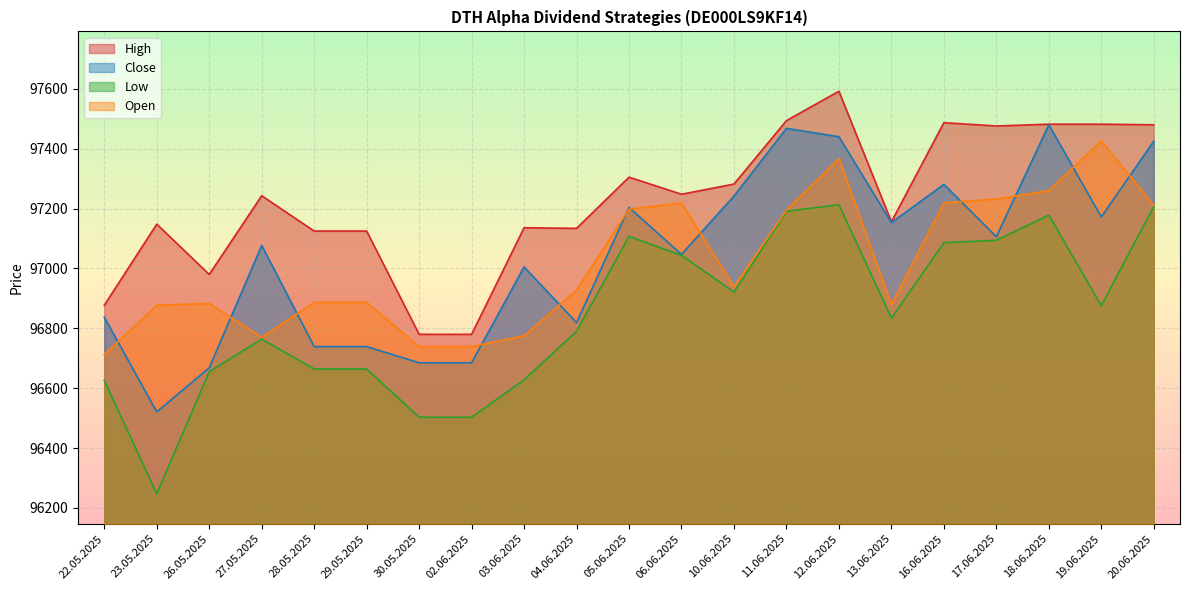

Reading right to left, list all the values displayed in this chart.

High: 97480	97482	97482	97476	97487	97156	97592	97494	97282	97248	97305	97134	97136	96780	96780	97125	97125	97243	96980	97148	96877
Close: 97425	97172	97480	97106	97281	97153	97440	97468	97242	97047	97204	96819	97005	96685	96685	96739	96739	97077	96668	96521	96837
Low: 97207	96876	97178	97094	97086	96834	97213	97191	96921	97044	97107	96790	96628	96503	96503	96664	96664	96764	96655	96247	96626
Open: 97211	97427	97260	97232	97219	96879	97368	97195	96939	97219	97198	96928	96775	96739	96739	96887	96887	96770	96883	96877	96712